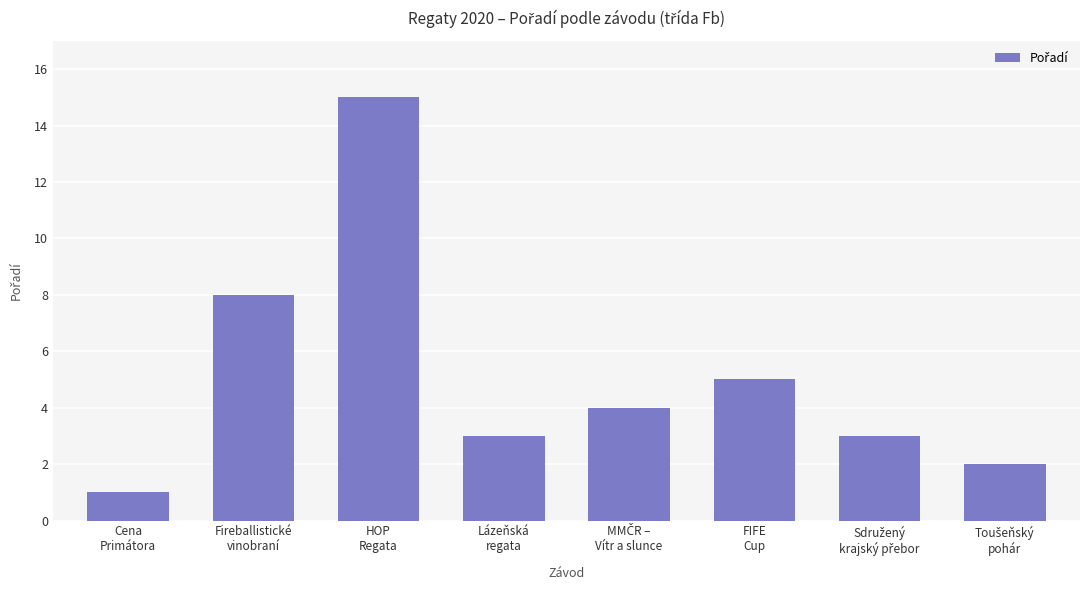

What is the sum of the values at Cena
Primátora and HOP
Regata?

16